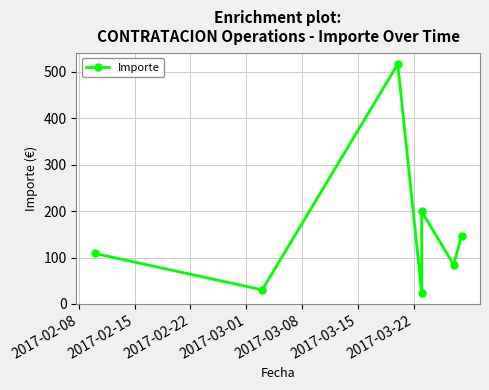

How many categories are shown in the chart?

7